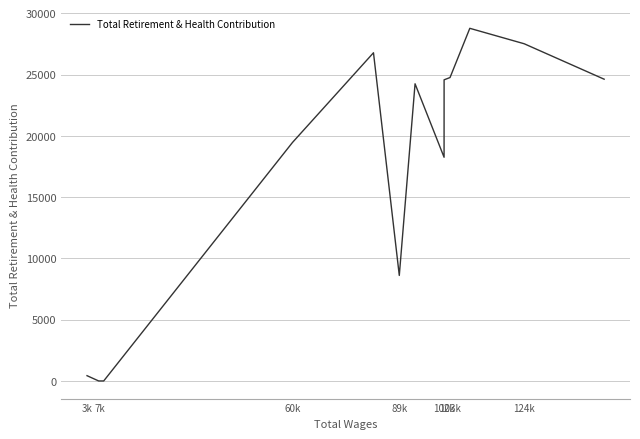

What is the maximum value shown in the chart?

28773